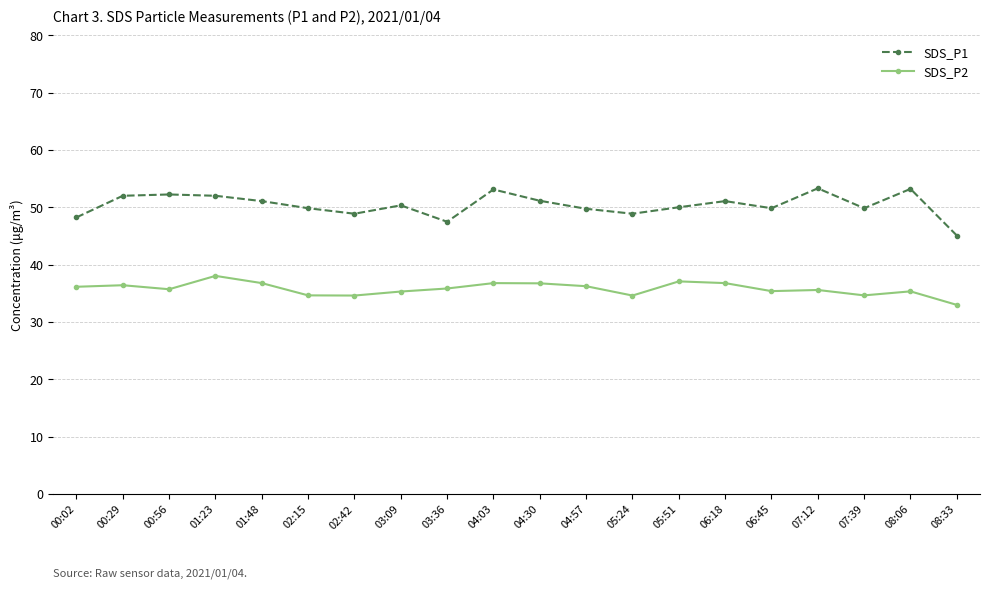

True or false: SDS_P1 and SDS_P2 cross at least once.

False